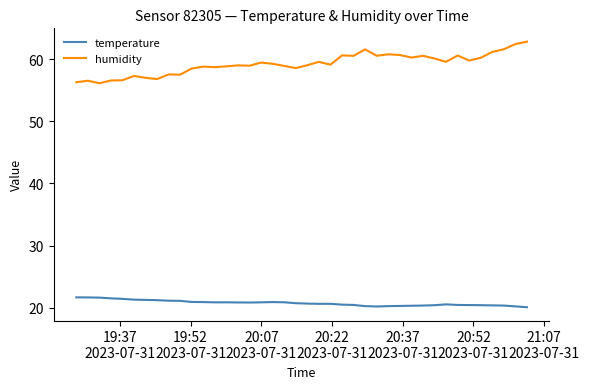

How many distinct data groups are displayed?

2